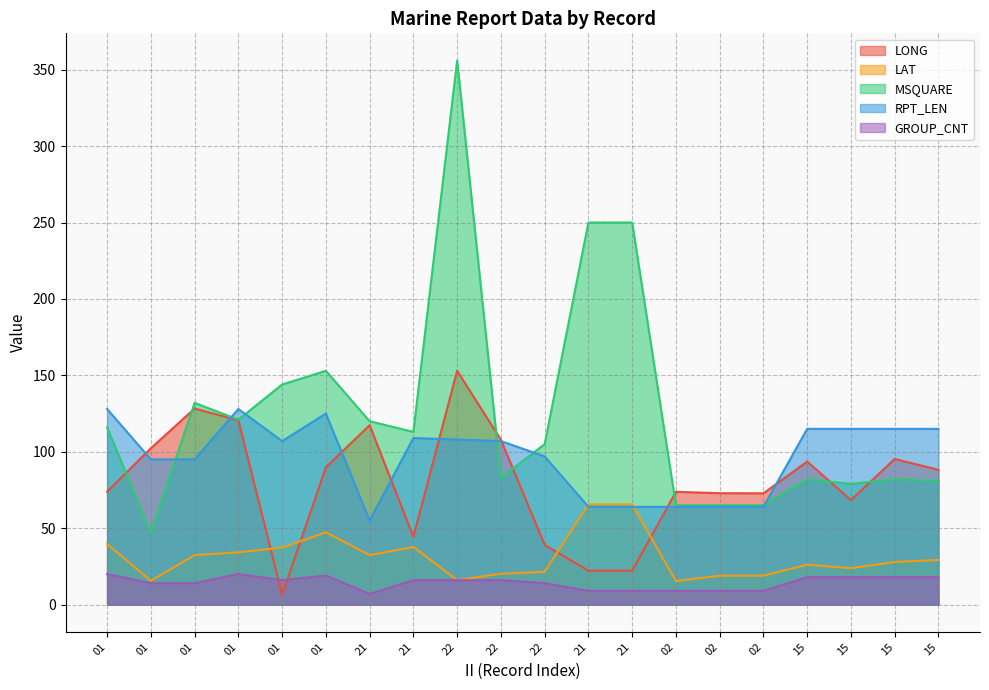

What is the total value across all series at 01?

377.6